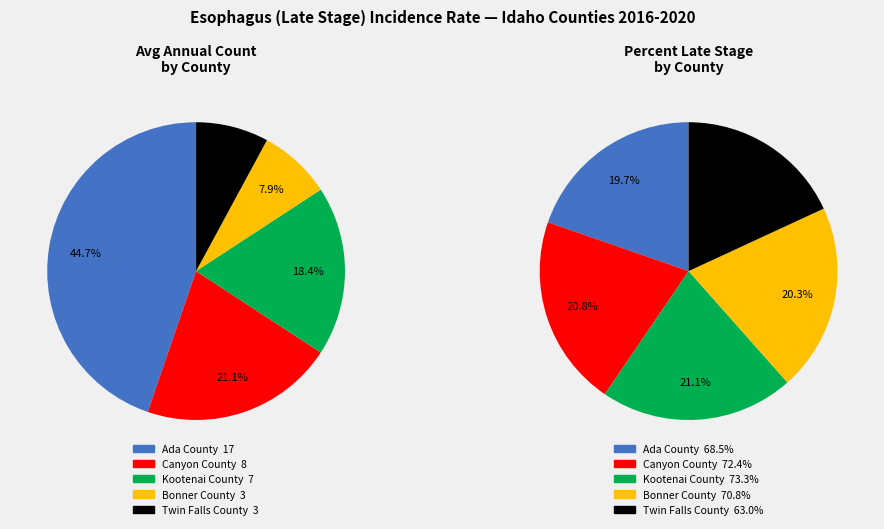

Which slice is the largest?

Ada County